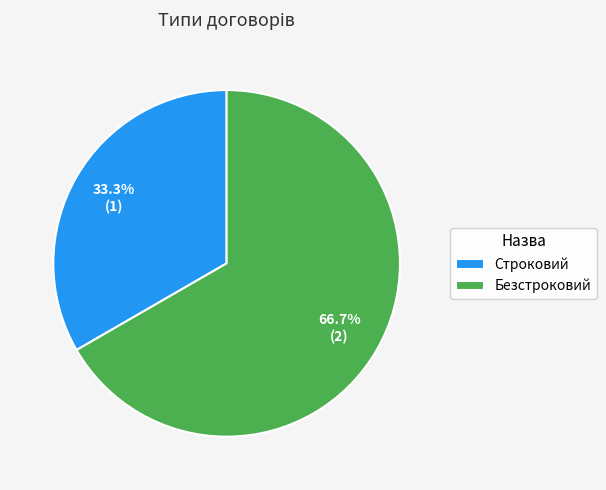

To the nearest percent, what portion does Безстроковий represent?

67%